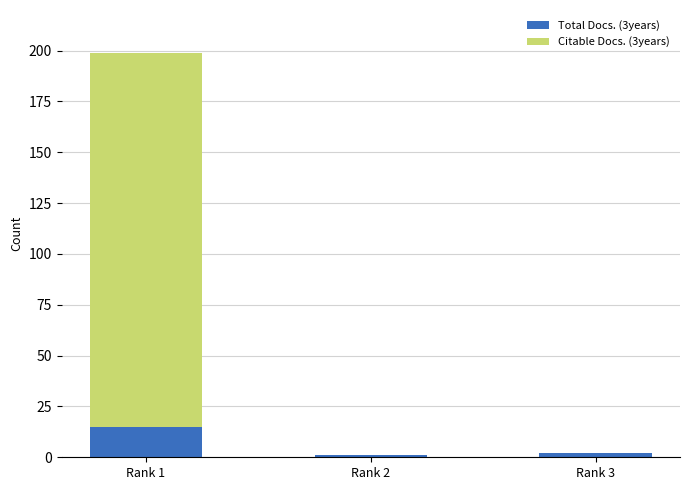

What is the difference between the Total Docs. (3years) values at Rank 2 and Rank 3?

1